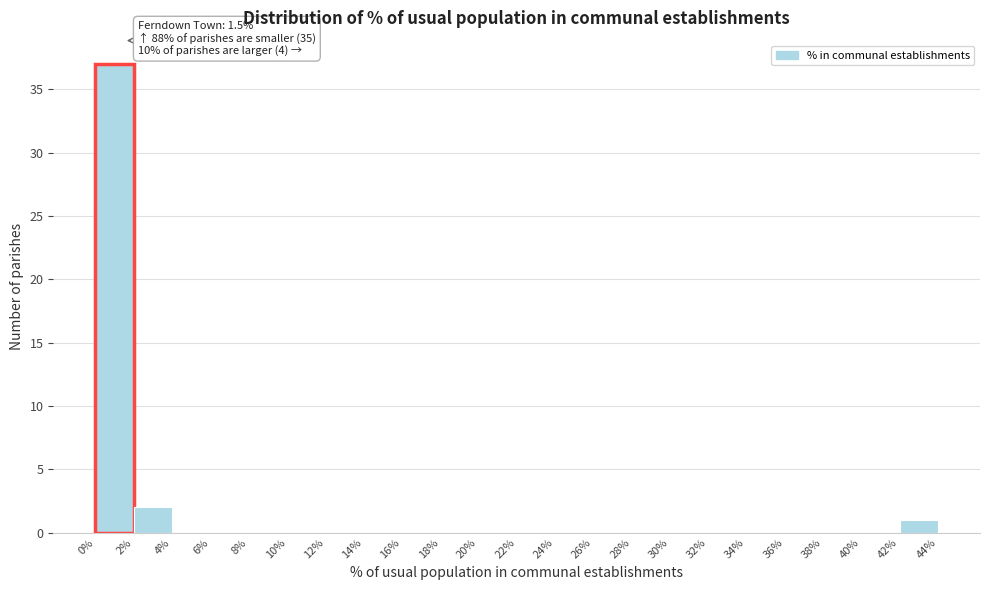

Which range on the x-axis has the tallest bar?

0% to 2%